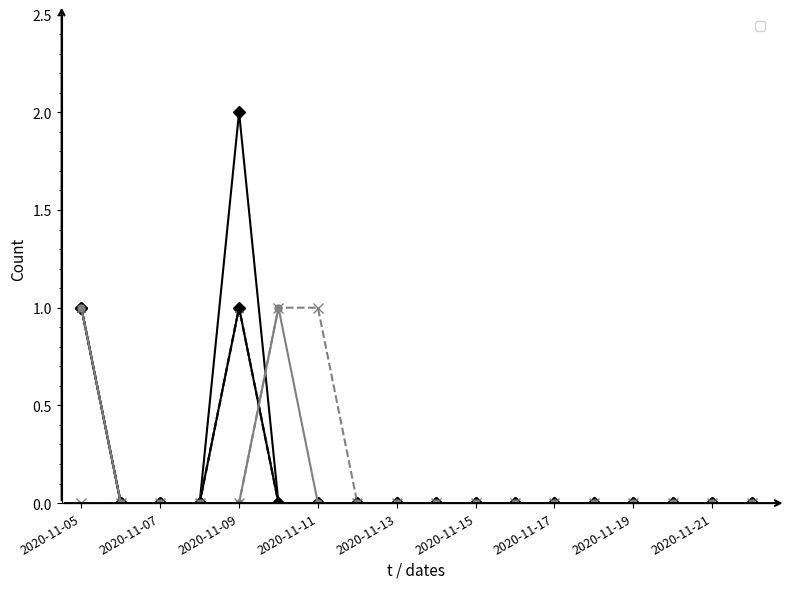

Is it true that annualannounceme1118oxfo_0017 equals 0 at 2020-11-22?

True